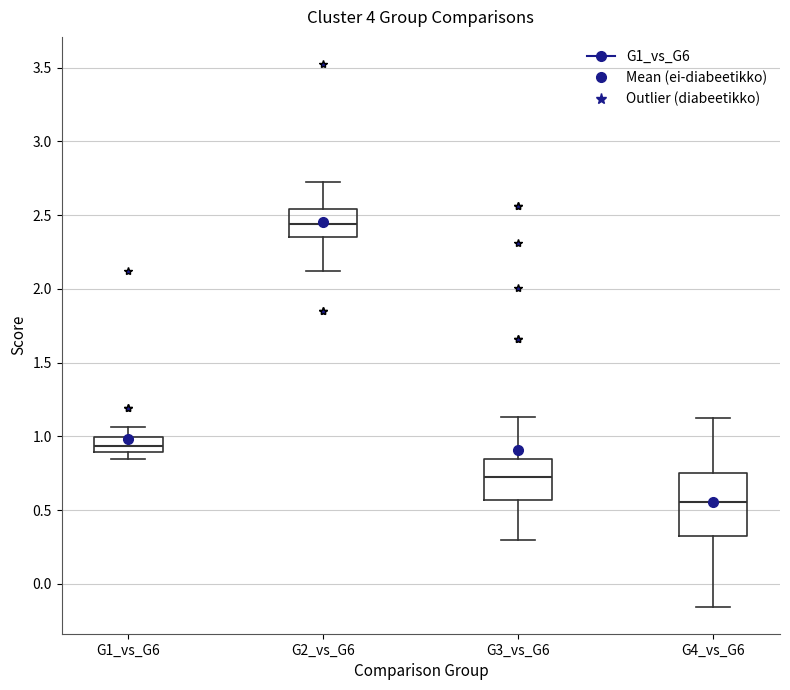

Reading left to right, transcribe this box plot: for each box, give where its median line is, the range the box spans, and where its two whiskers end, as read against the y-axis. The values are not printed on the chart, so give them approximately, as read against the axis.

G1_vs_G6: median 0.95, box 0.90 to 1.00, whiskers 0.85 to 1.05
G2_vs_G6: median 2.45, box 2.35 to 2.55, whiskers 2.10 to 2.70
G3_vs_G6: median 0.75, box 0.55 to 0.85, whiskers 0.30 to 1.15
G4_vs_G6: median 0.55, box 0.30 to 0.75, whiskers -0.15 to 1.10